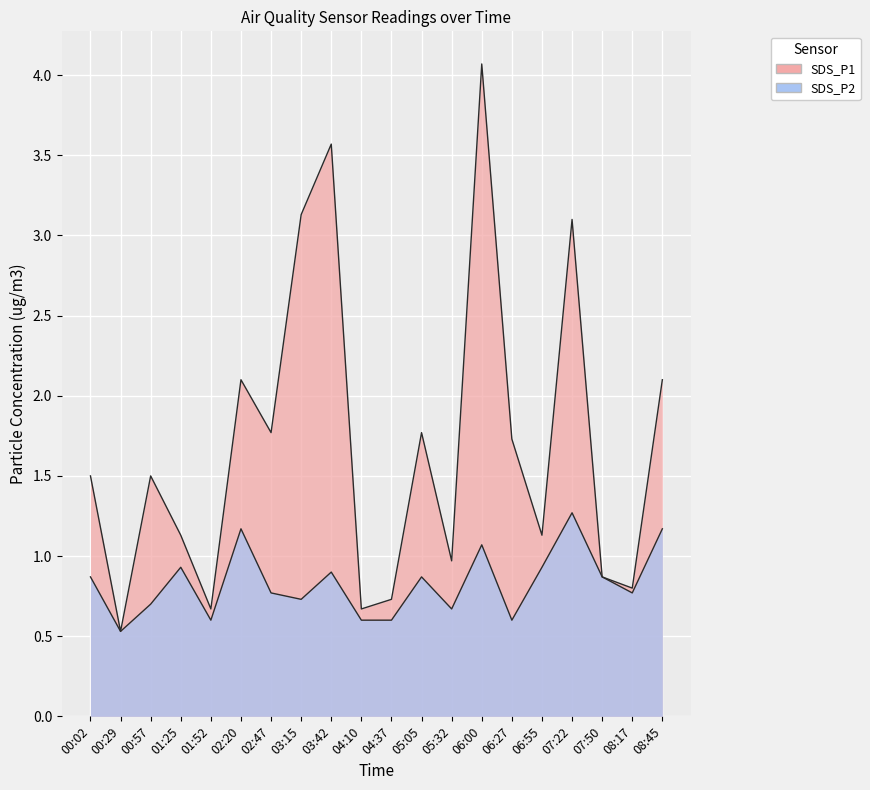

At which category does SDS_P1 reach its first local valley?

00:29